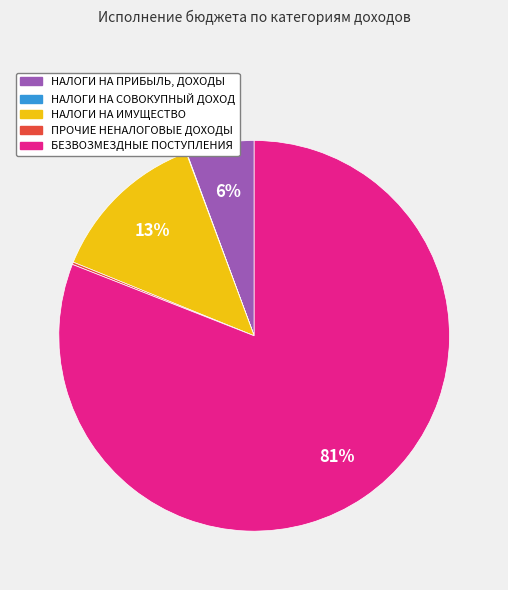

The НАЛОГИ НА ПРИБЫЛЬ, ДОХОДЫ slice represents 13% of the pie. True or false?

False